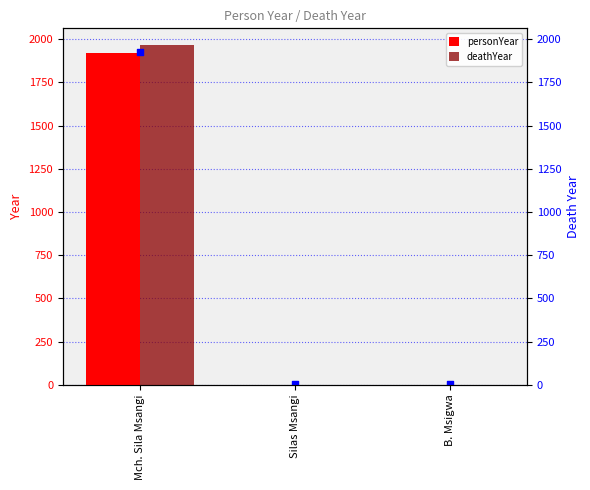

At which category is the sum across all series the highest?

Mch. Sila Msangi